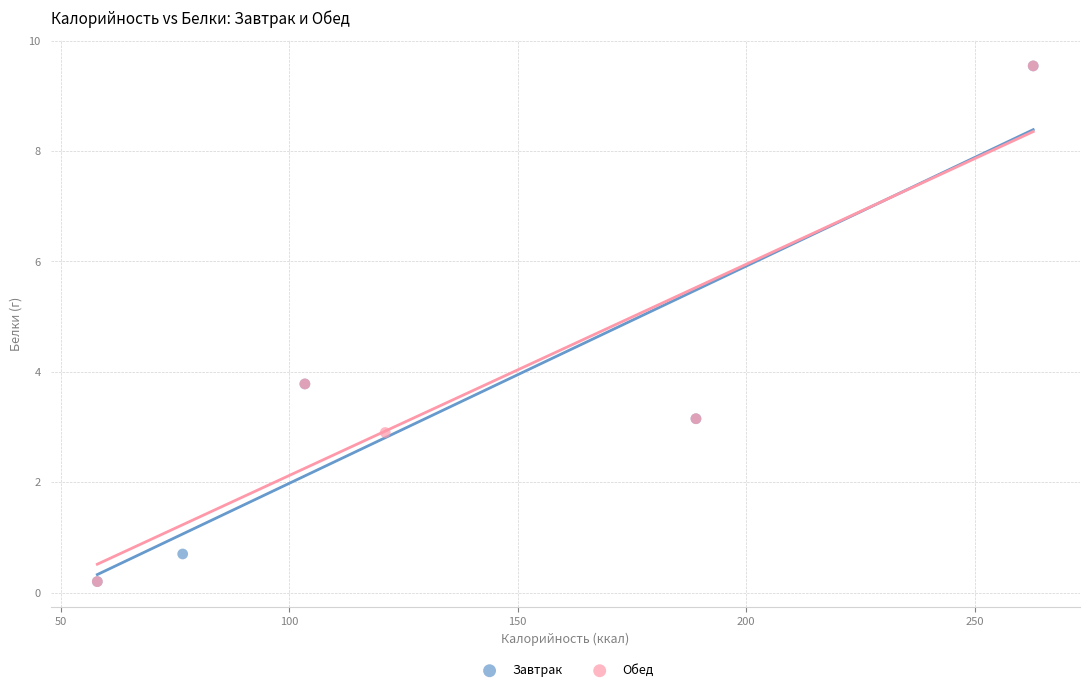

What are all the series names shown in the legend?

Завтрак, Обед